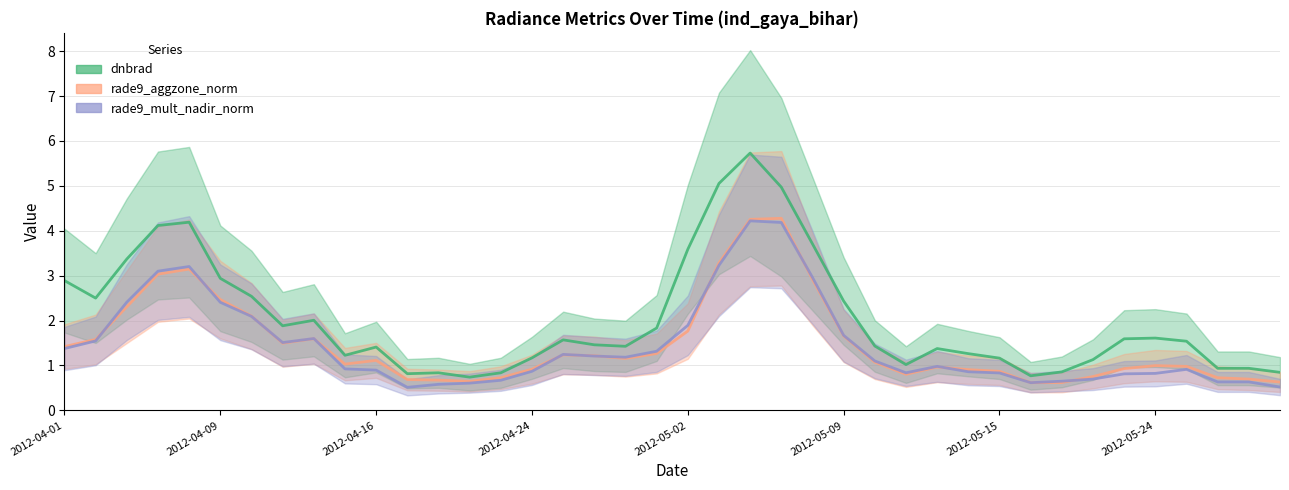

Which series has the largest total across all categories?

dnbrad